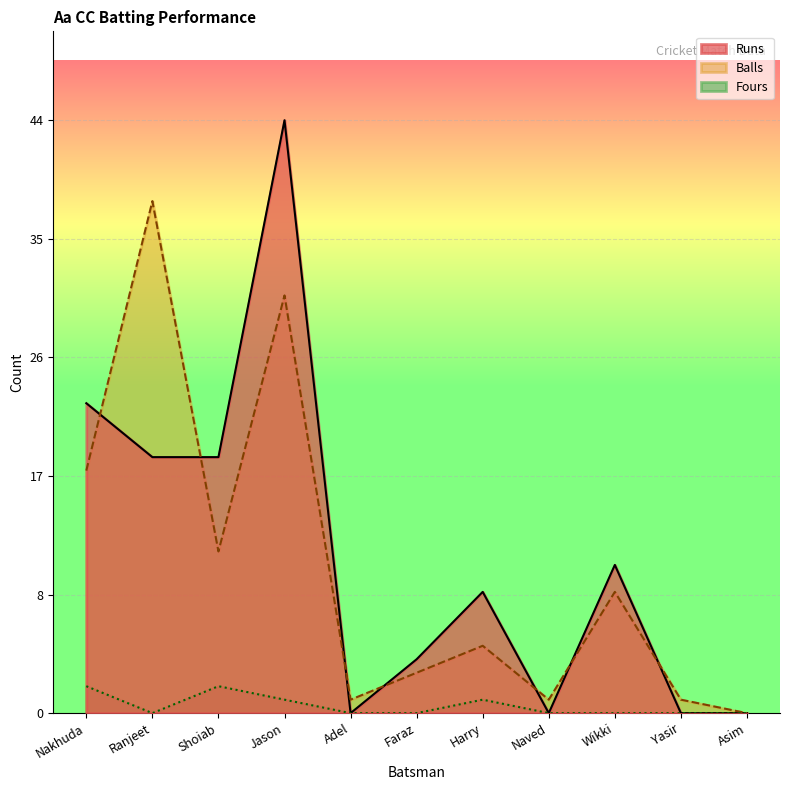

What is the maximum value shown in the chart?

44